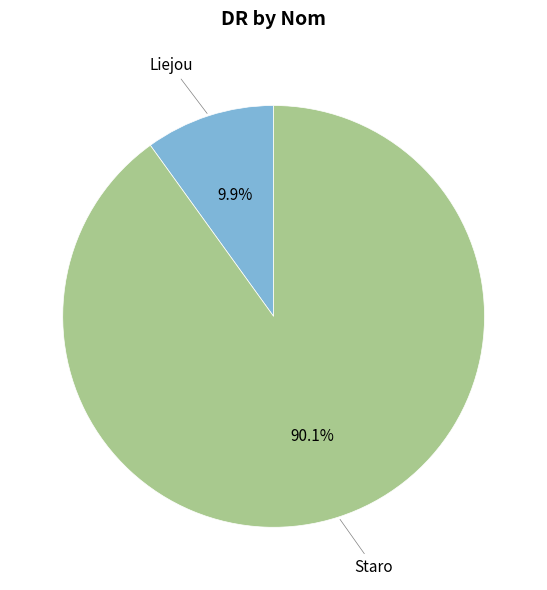

How many segments does this pie chart have?

2